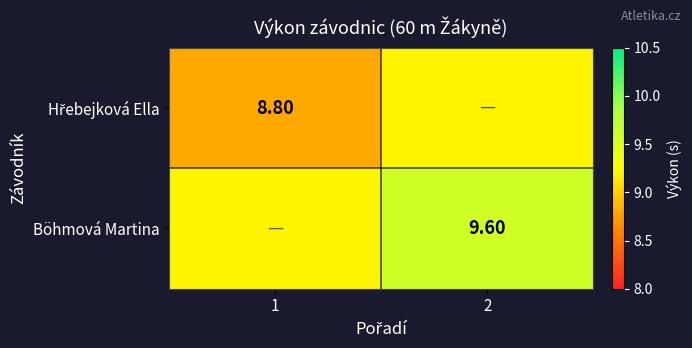

How many Hřebejková Ella values are between 8 and 9?

1